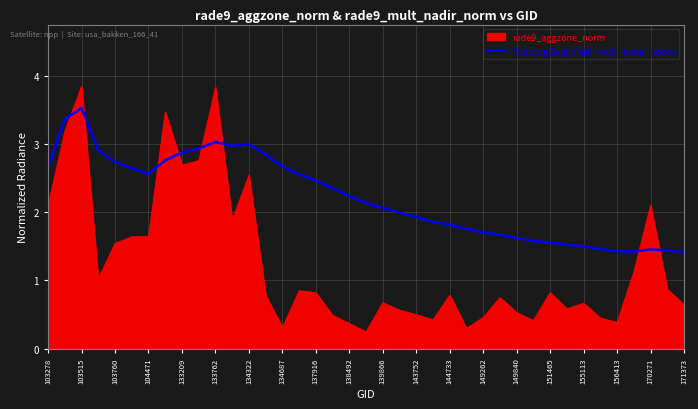

How many times do rade9_aggzone_norm and Running Avg(rade9_mult_nadir_norm) cross each other?

8